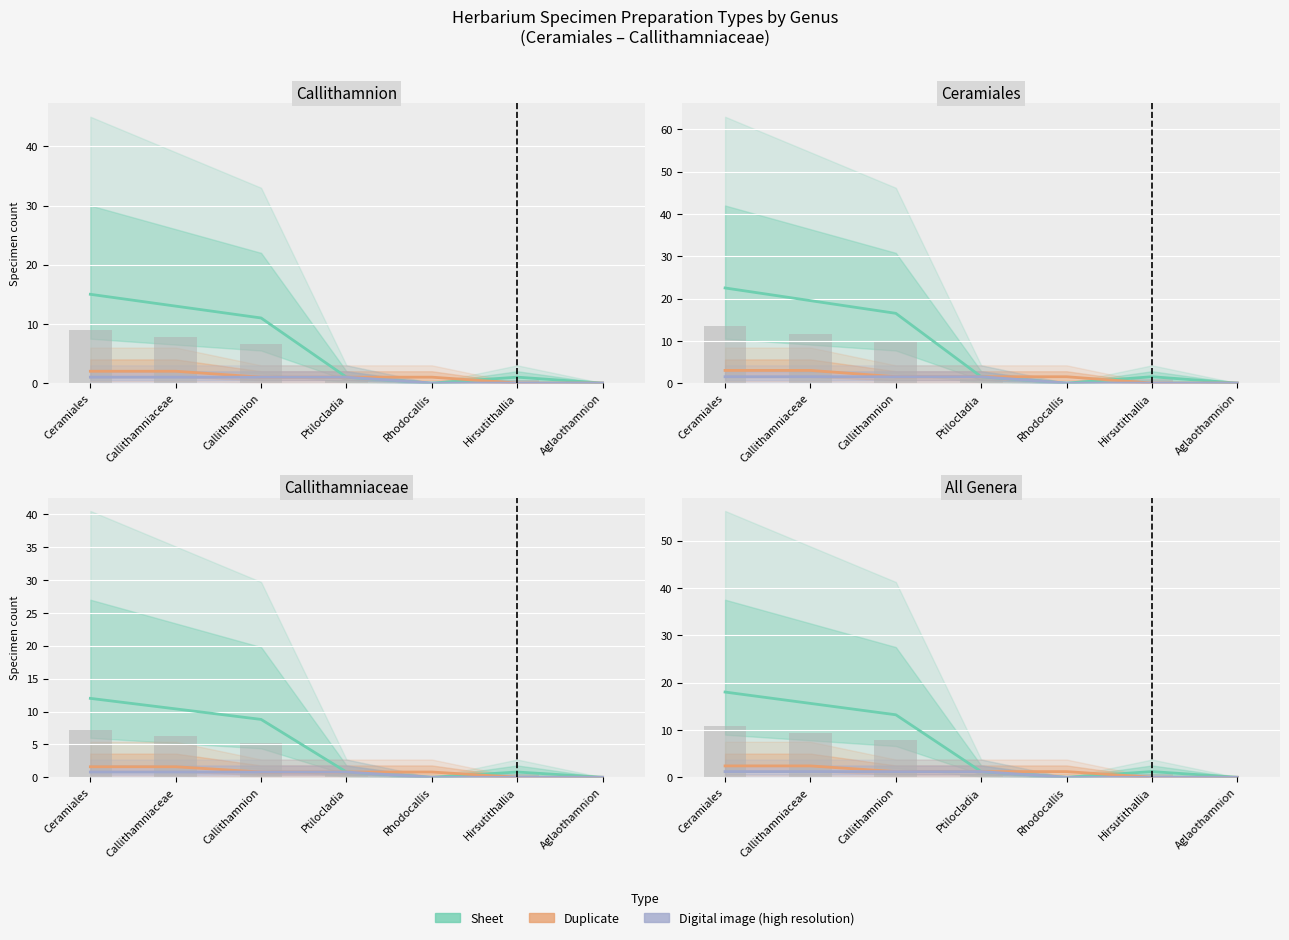

Rank the categories by Digital image (high resolution) value from highest to lowest.

Ceramiales, Callithamniaceae, Callithamnion, Ptilocladia, Rhodocallis, Hirsutithallia, Aglaothamnion